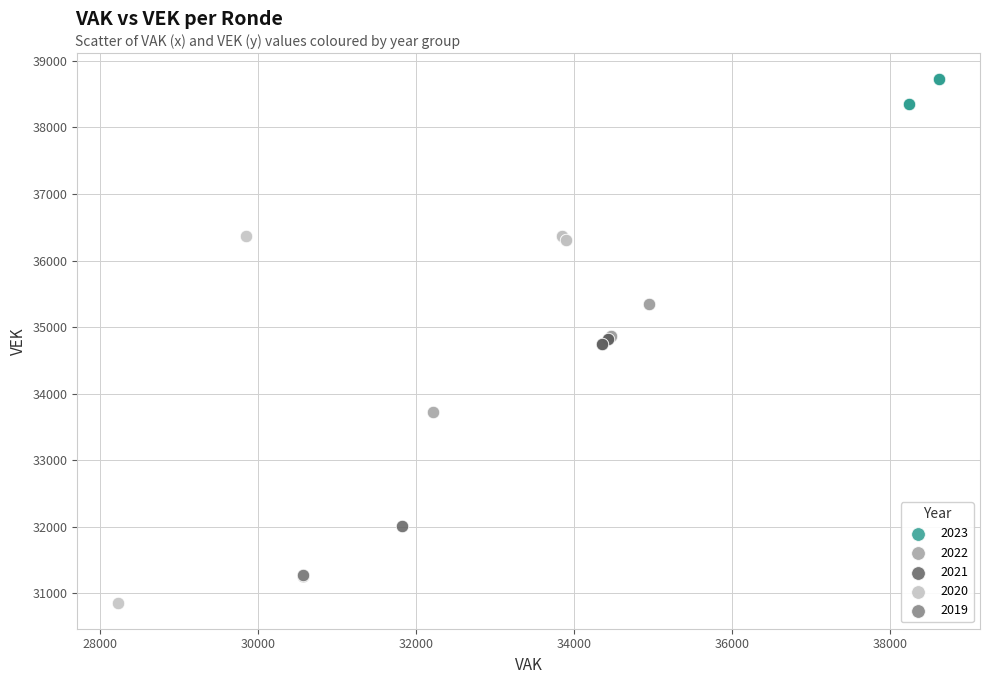

Which series contains the lowest Y value?

2020